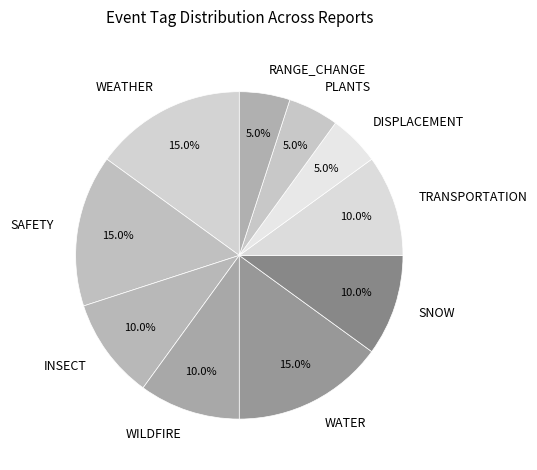

What percentage is NOT represented by SNOW?

90.0%